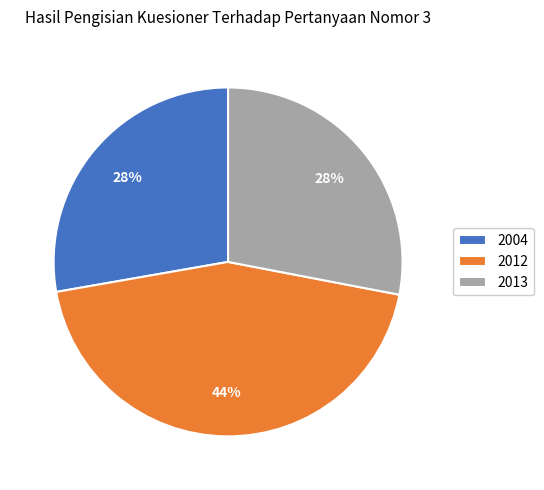

Does 2004 represent more than half of the total?

No